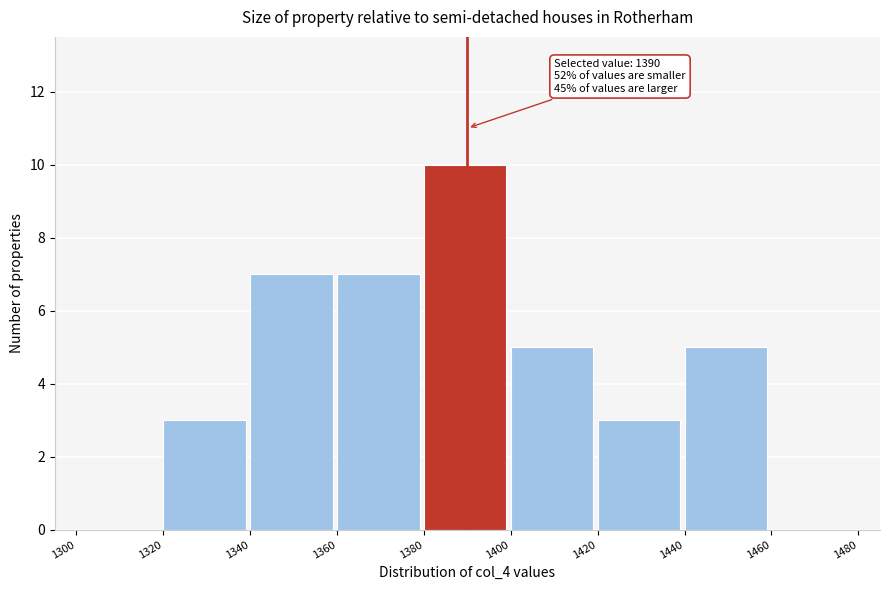

Which range on the x-axis has the tallest bar?

1380 to 1400